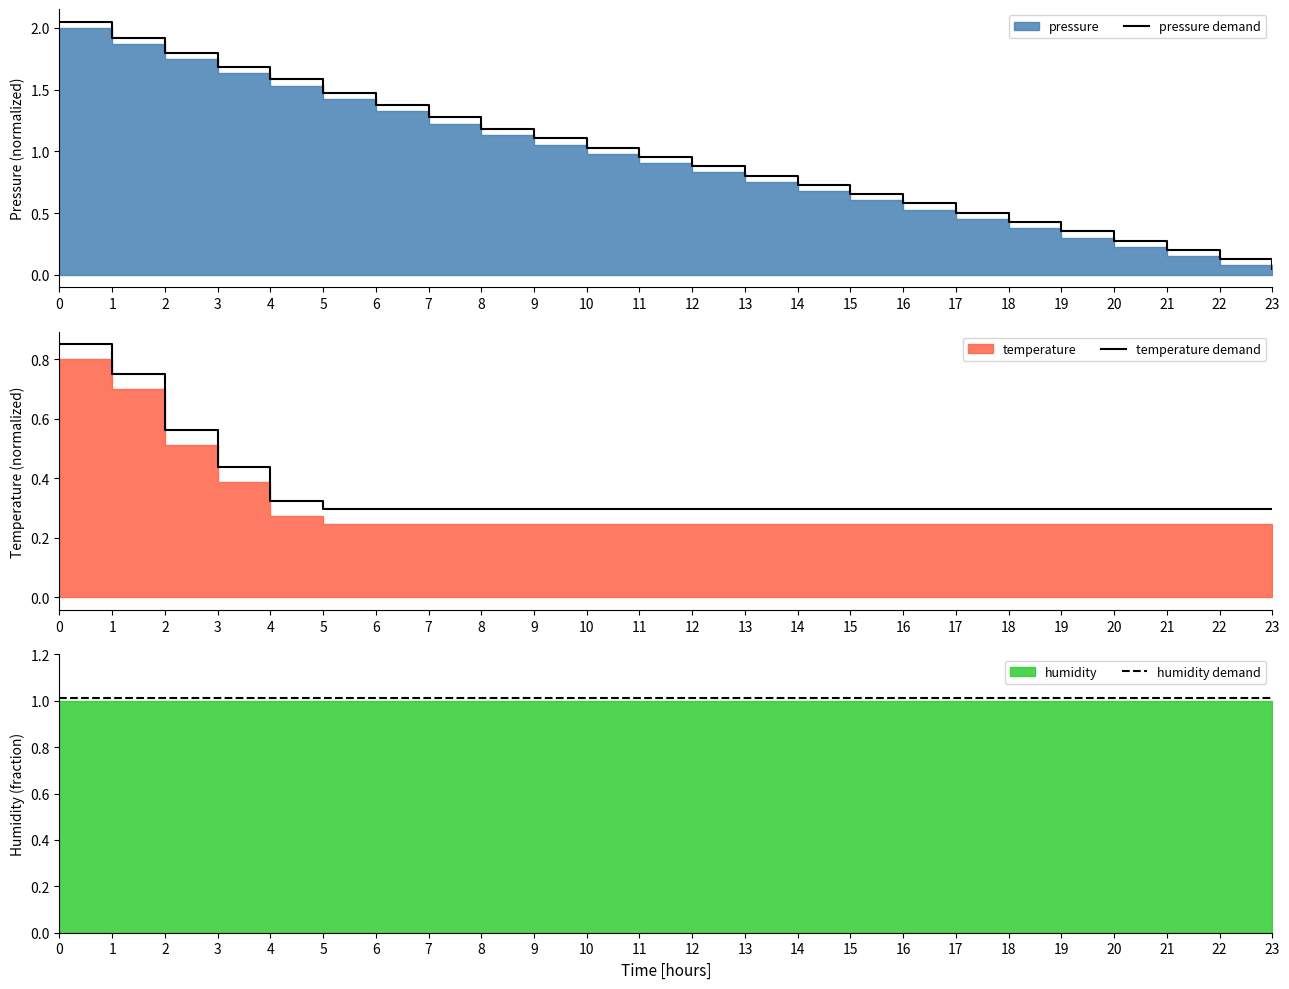

True or false: humidity demand and temperature demand cross at least once.

False